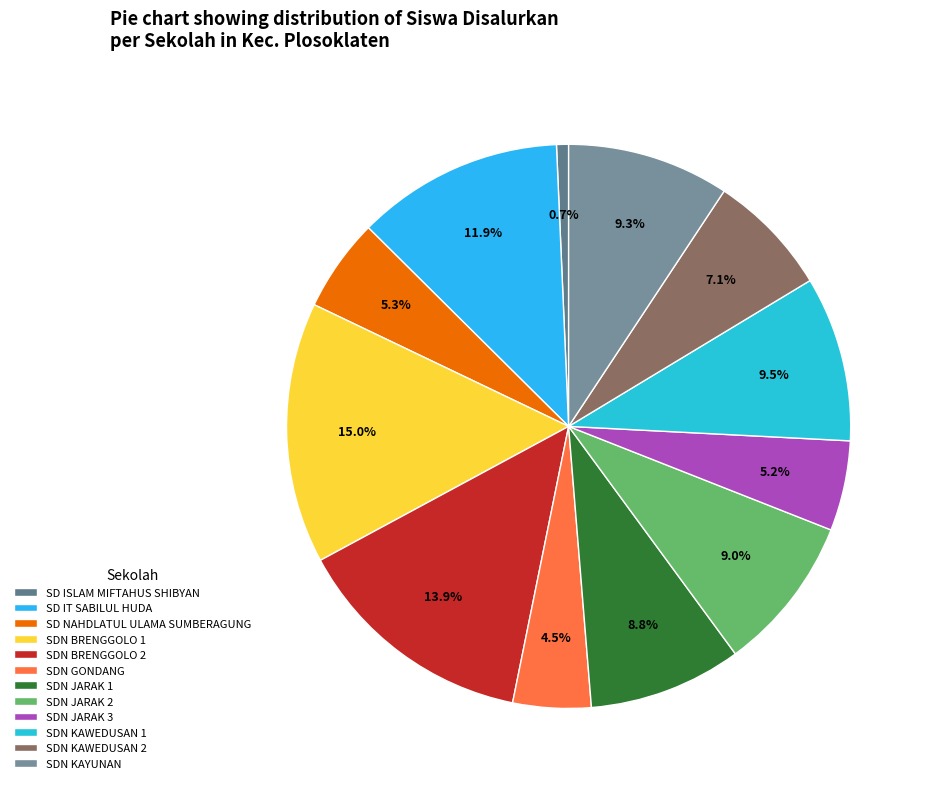

To the nearest percent, what percentage of the pie is SDN JARAK 1?

9%